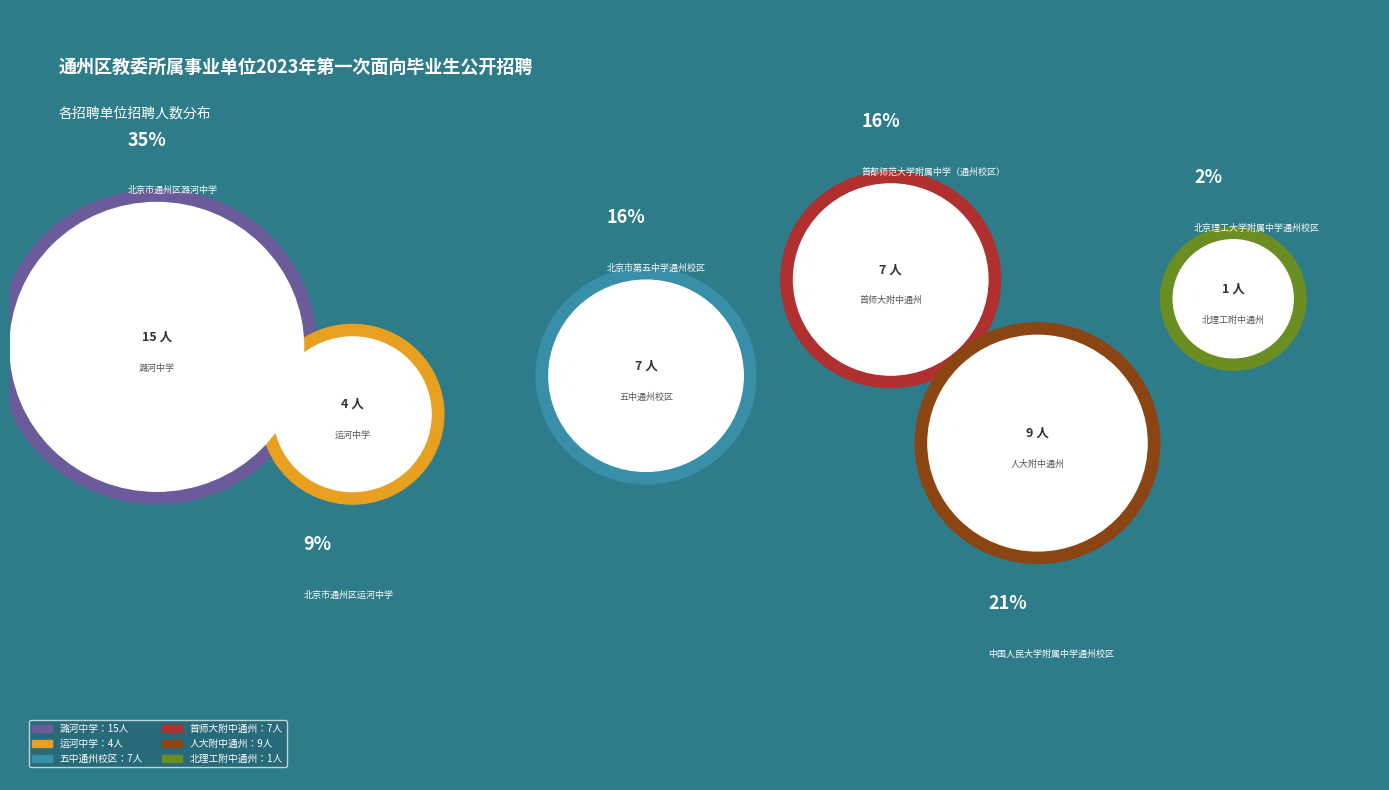

To the nearest percent, what portion does 中国人民大学附属中学通州校区 represent?

21%